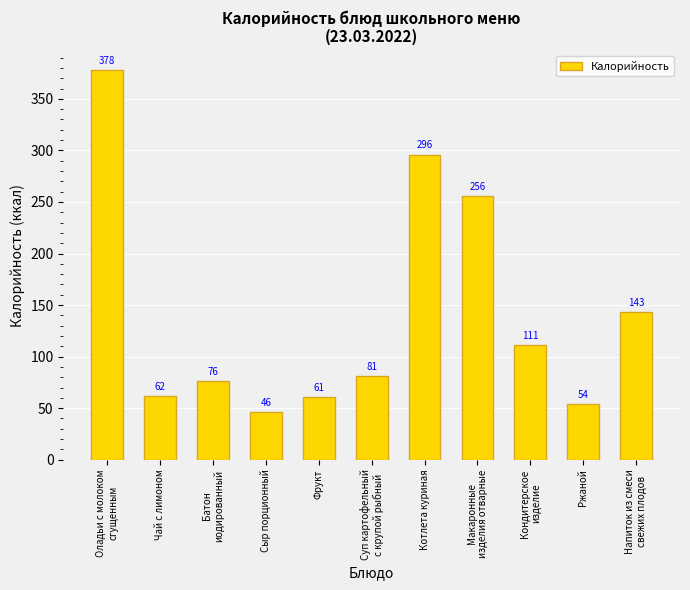

At which category does the chart reach its peak across all series?

Оладьи с молоком
сгущенным